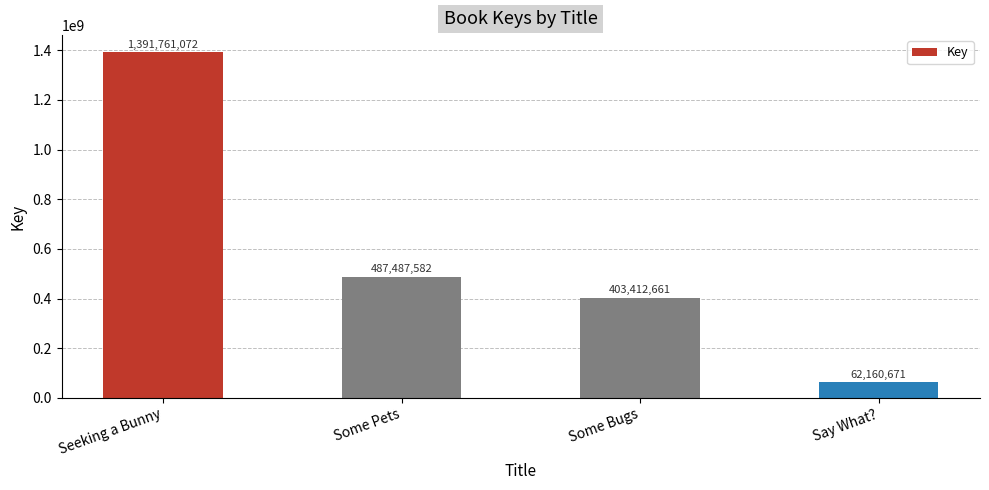

What is the label of the 1st bar from the right?

Say What?